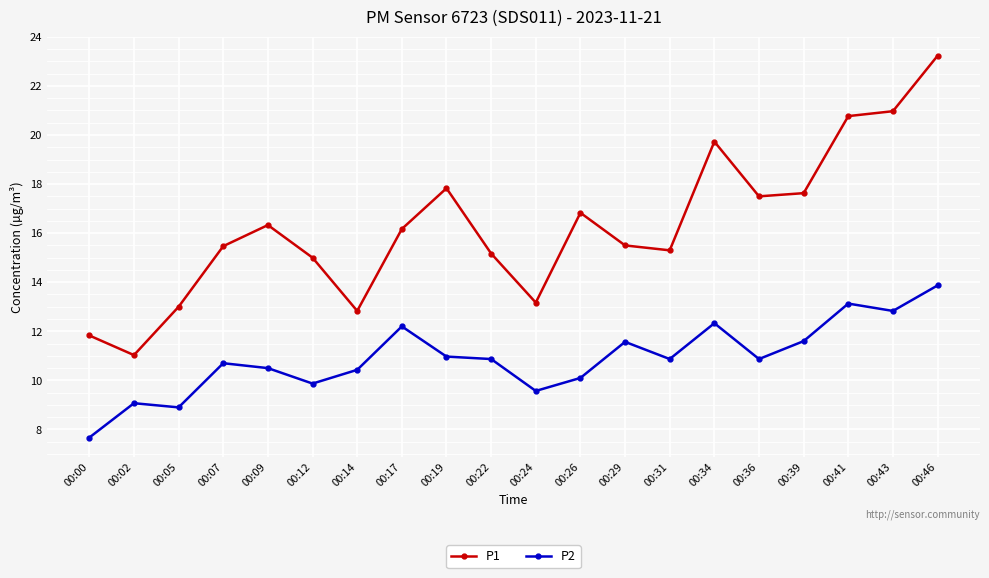

In P2, how many points are higher than both neighbors (excluding endpoints)?

6